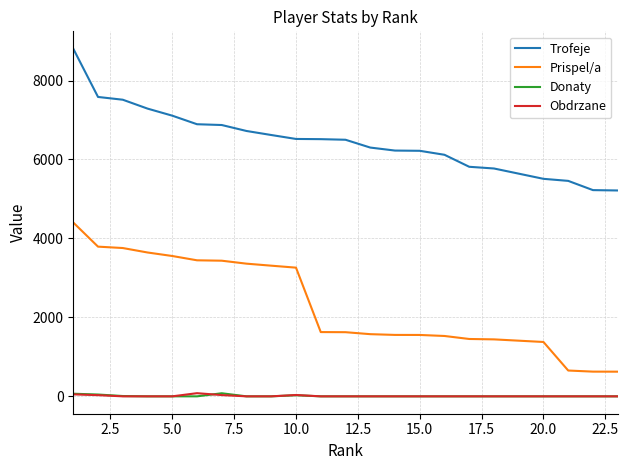

What is the lowest value of the Prispel/a series?

625